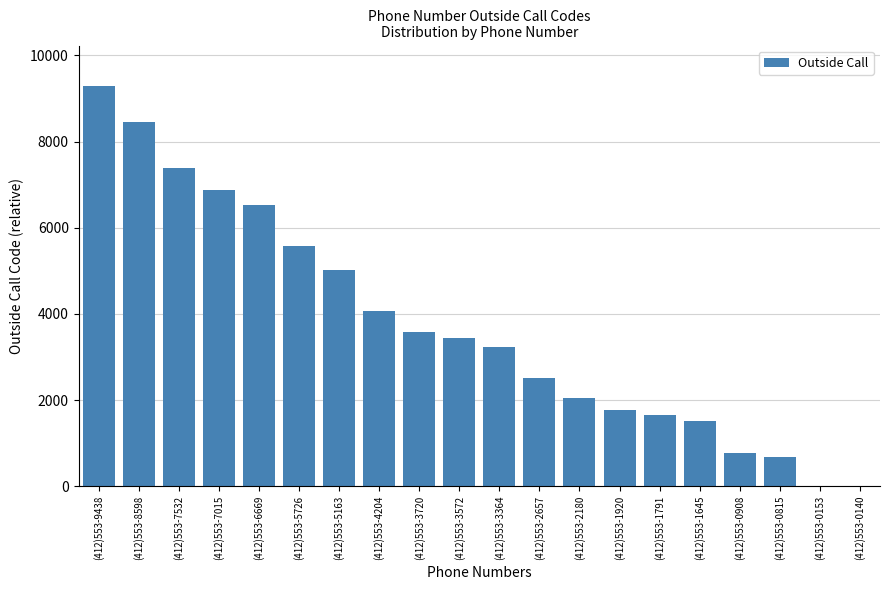

Does the chart contain stacked bars?

No